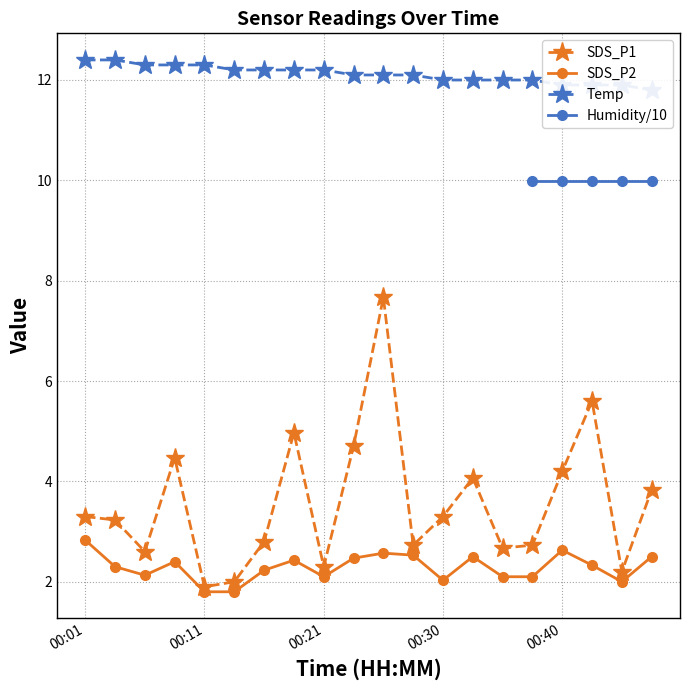

True or false: SDS_P1 and SDS_P2 intersect in this chart.

False